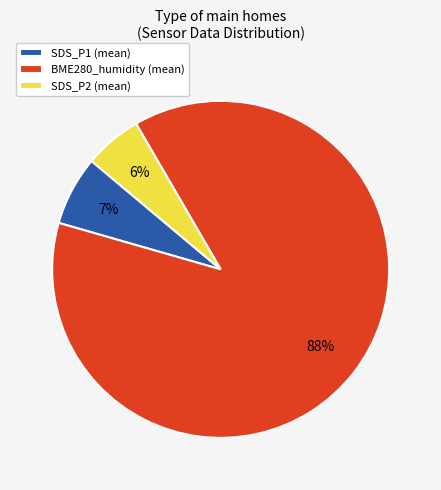

To the nearest percent, what is the average slice percentage?

33%